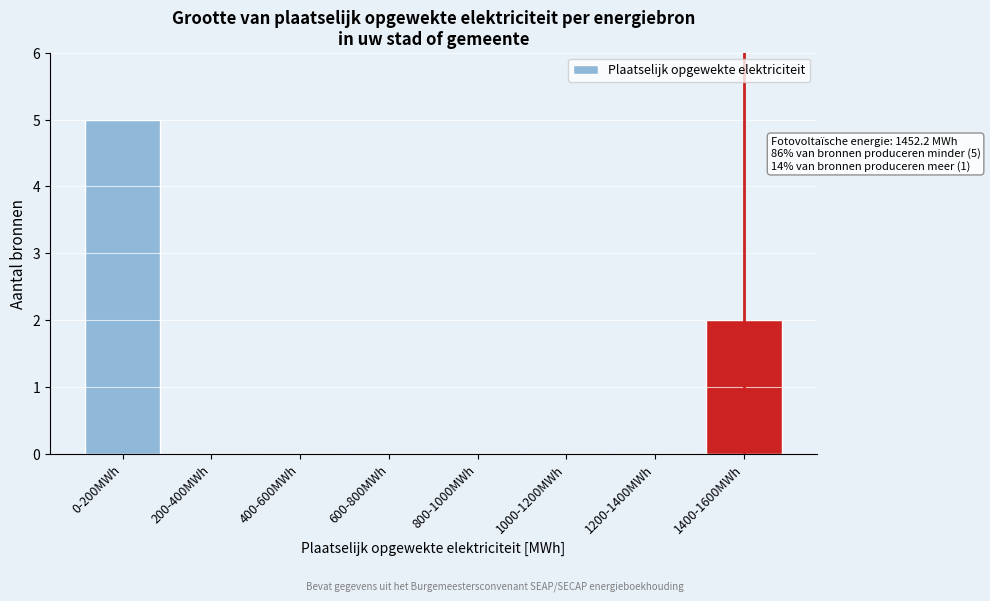

Reading left to right, what are all the values shown in this chart?

0-200MWh=5	200-400MWh=0	400-600MWh=0	600-800MWh=0	800-1000MWh=0	1000-1200MWh=0	1200-1400MWh=0	1400-1600MWh=2